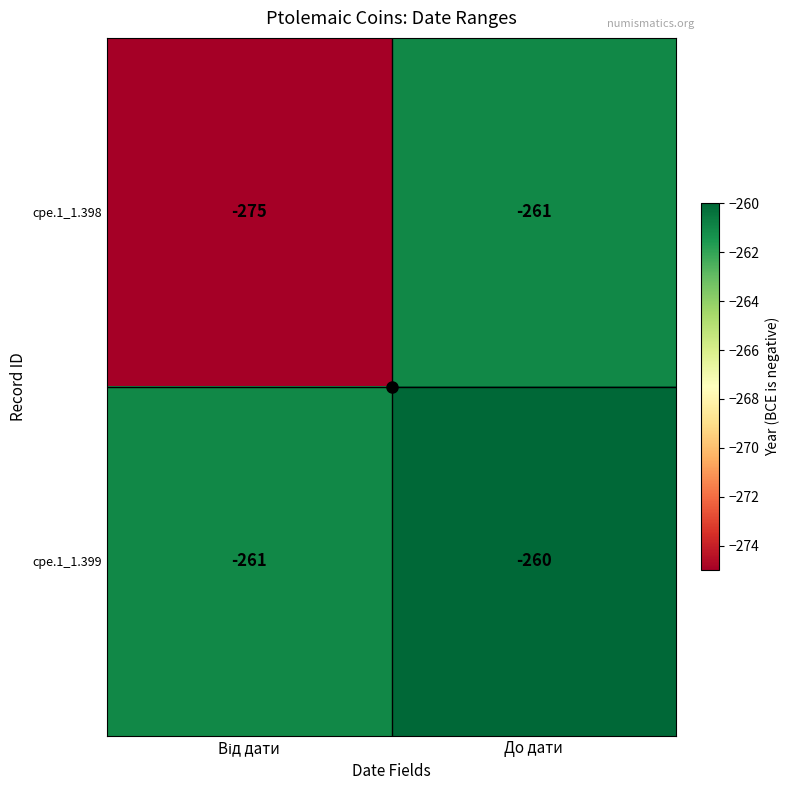

The cpe.1_1.398 series shows -464 at До дати. True or false?

False